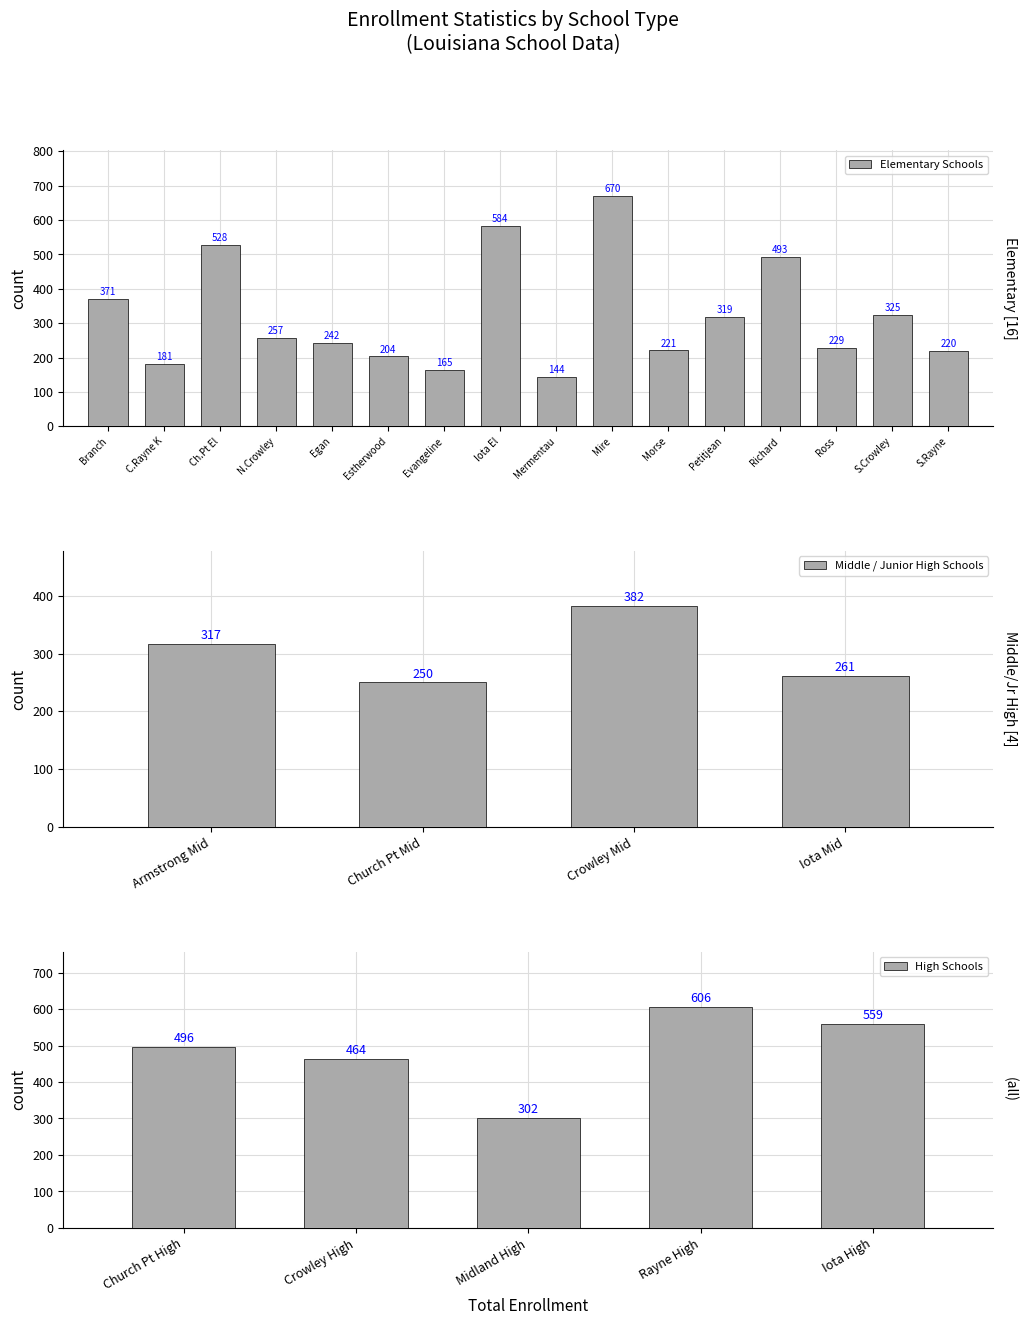

What is the sum of the Elementary Schools values at S.Crowley and N.Crowley?

582